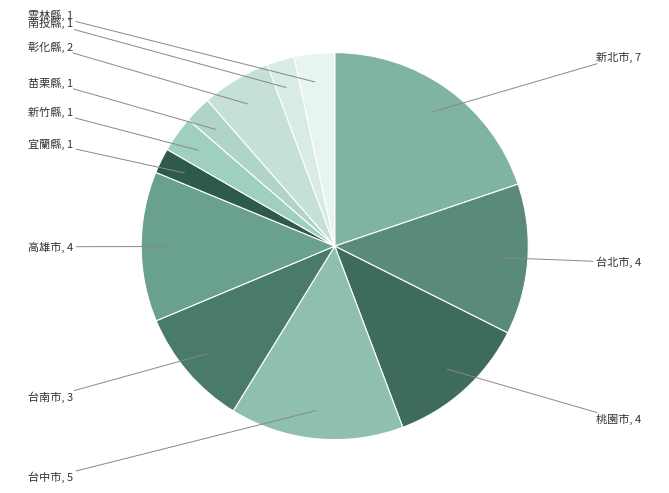

Which category has the biggest portion of the pie?

新北市